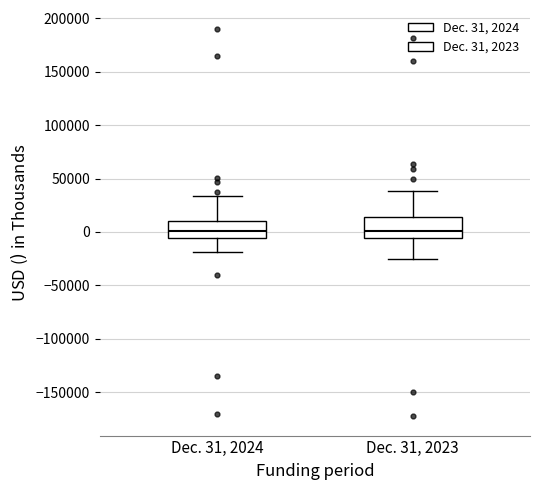

Reading left to right, transcribe this box plot: for each box, give where its median line is, the range the box spans, and where its two whiskers end, as read against the y-axis. The values are not printed on the chart, so give them approximately, as read against the axis.

Dec. 31, 2024: median 0, box -5000 to 10000, whiskers -20000 to 35000
Dec. 31, 2023: median 0, box -5000 to 15000, whiskers -25000 to 40000